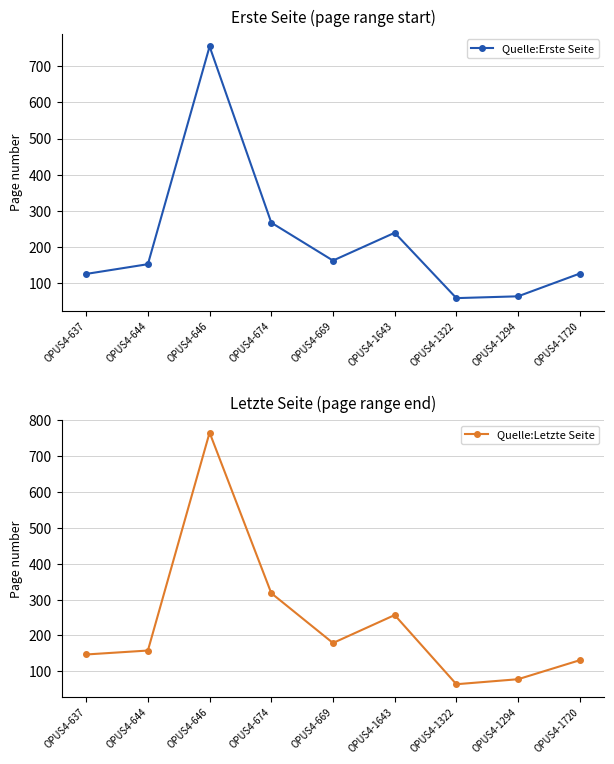

At which label does Quelle:Erste Seite first exceed 152?

OPUS4-646